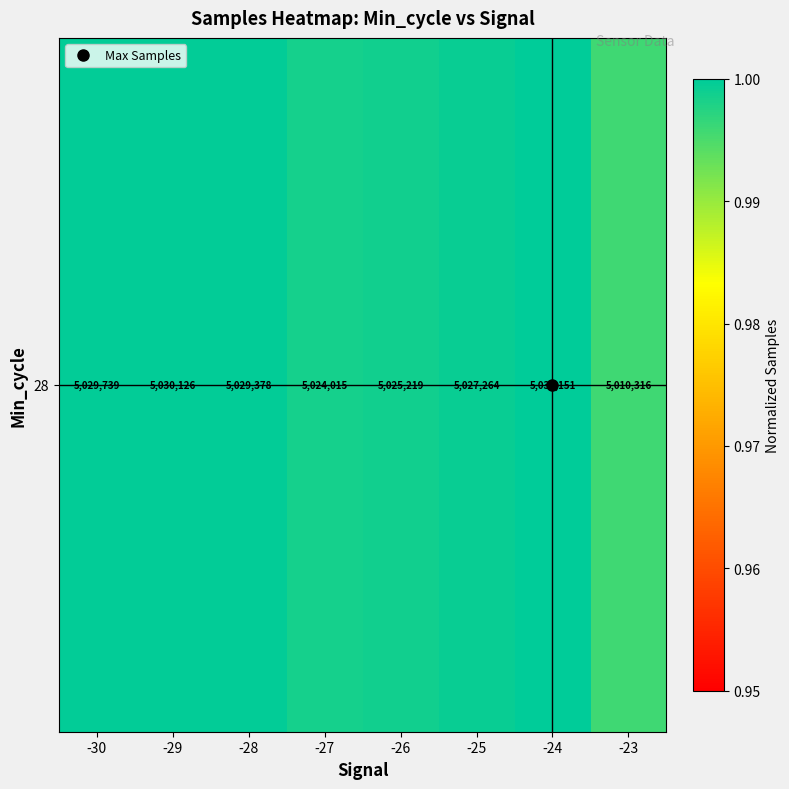

Reading right to left, extract all data points from this chart.

1.0	1.0	1.0	1.0	1.0	1.0	1.0	1.0